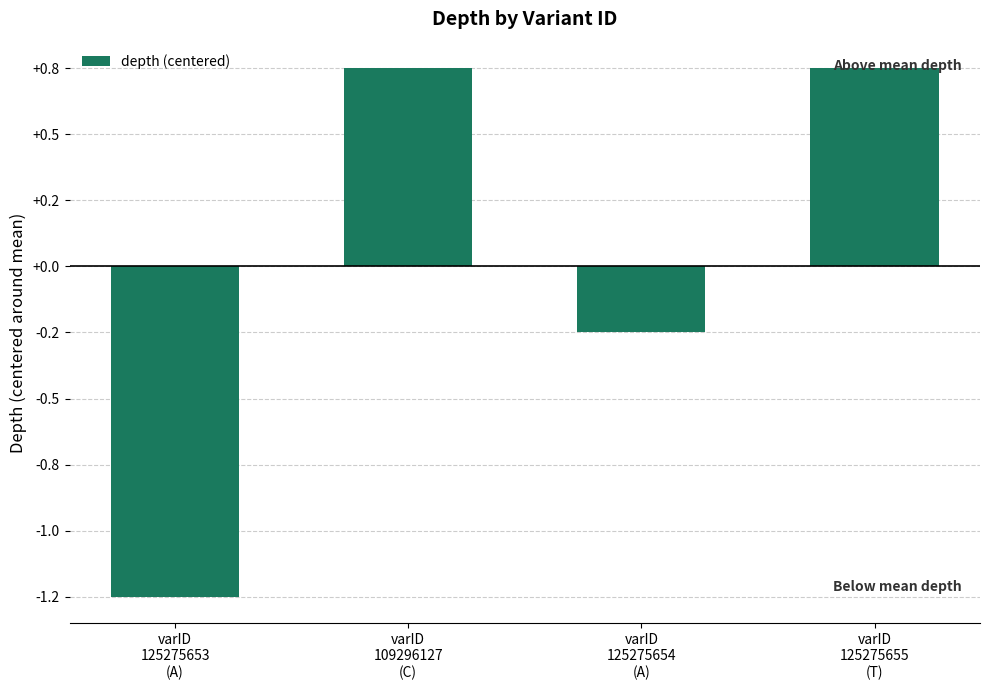

Reading right to left, list all the values displayed in this chart.

0.8	-0.2	0.8	-1.2